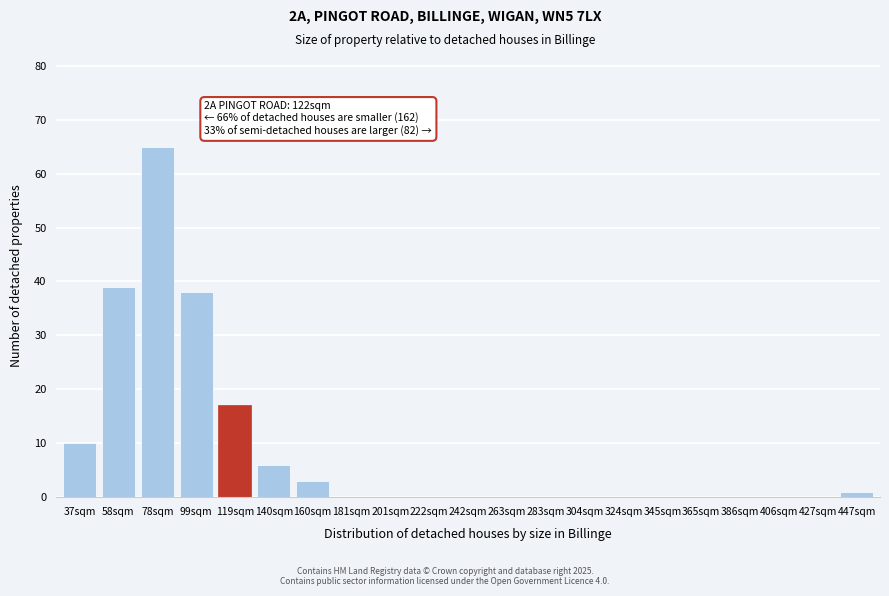

Reading left to right, extract all data points from this chart.

37sqm=10	58sqm=39	78sqm=65	99sqm=38	119sqm=17	140sqm=6	160sqm=3	181sqm=0	201sqm=0	222sqm=0	242sqm=0	263sqm=0	283sqm=0	304sqm=0	324sqm=0	345sqm=0	365sqm=0	386sqm=0	406sqm=0	427sqm=0	447sqm=1